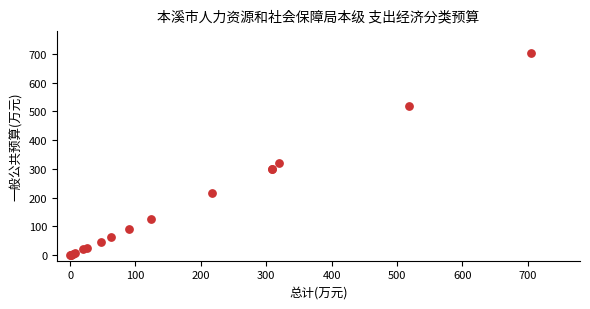

What Y value in the scatter plot is closest to 352?

319.6